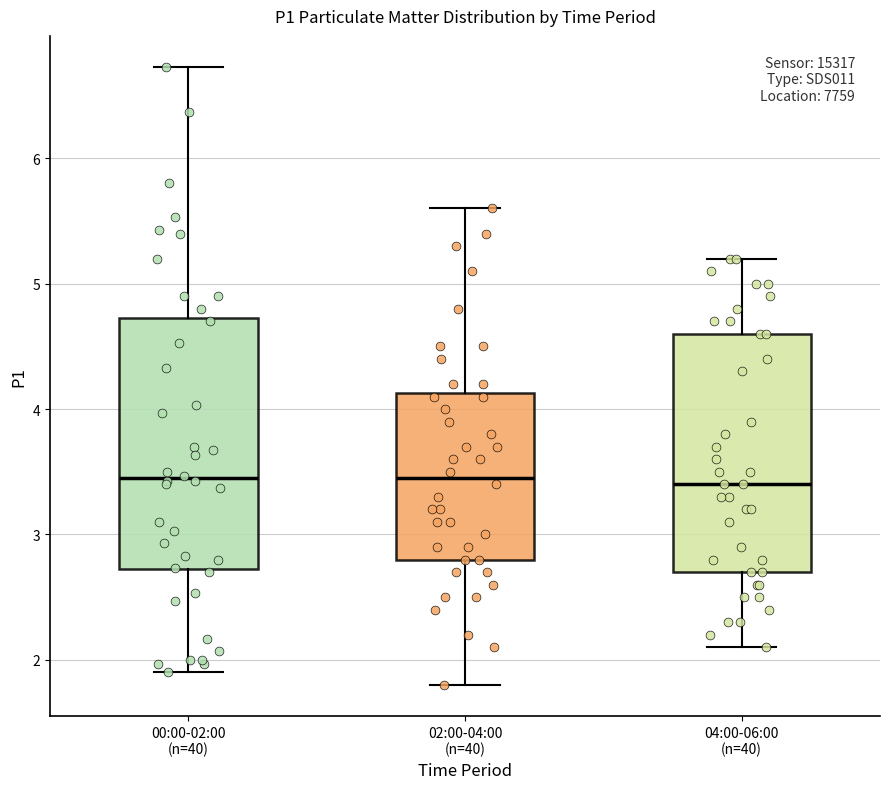

Reading left to right, read every box against the y-axis: the position of its median line, the range the box covers, and the ends of its whiskers. The values are not printed on the chart, so give them approximately, as read against the axis.

00:00-02:00 (n=40): median 3.5, box 2.7 to 4.7, whiskers 1.9 to 6.7
02:00-04:00 (n=40): median 3.5, box 2.8 to 4.1, whiskers 1.8 to 5.6
04:00-06:00 (n=40): median 3.4, box 2.7 to 4.6, whiskers 2.1 to 5.2